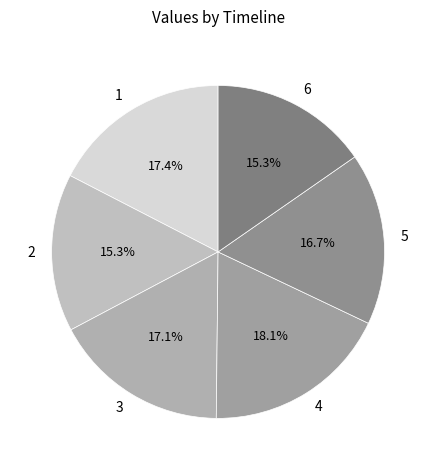

Is it true that 1 is 27% of the pie?

False